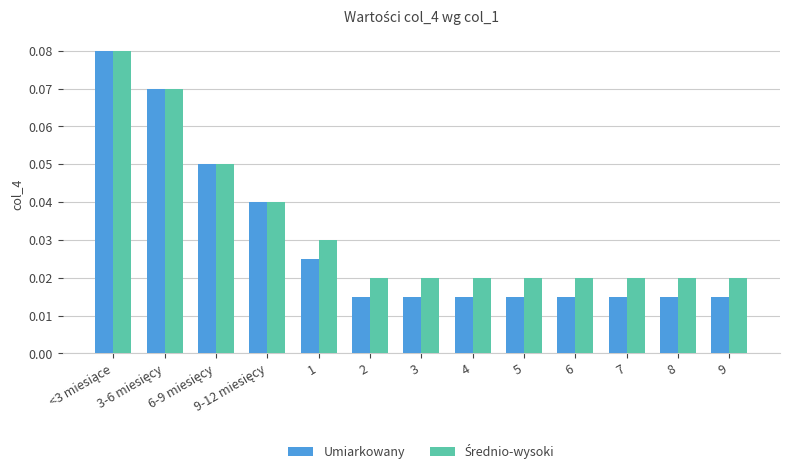

Which series has the widest spread of values?

Umiarkowany